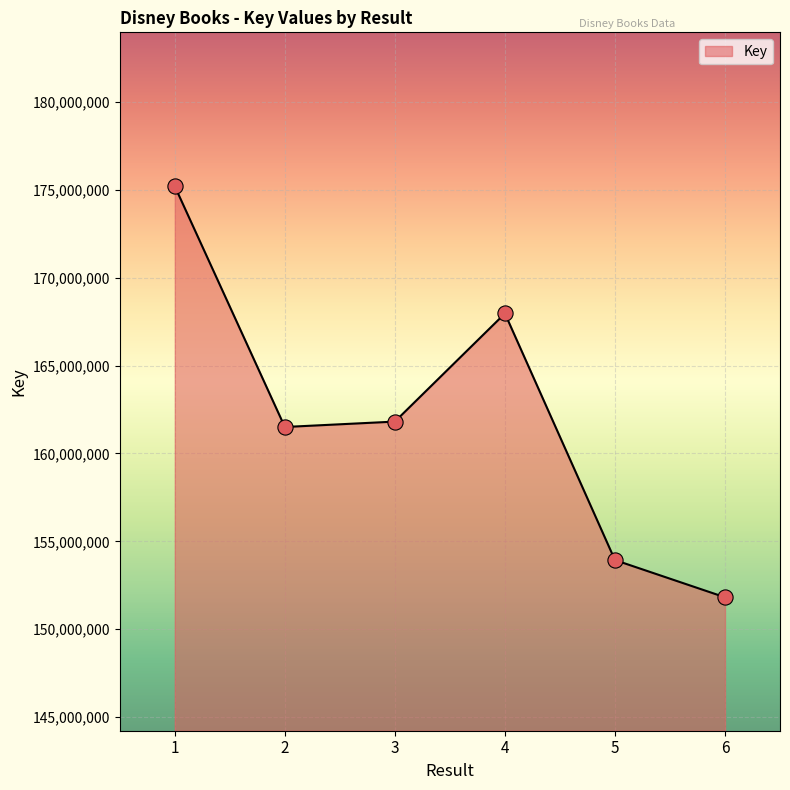

Between 1 and 6, which is larger?

1